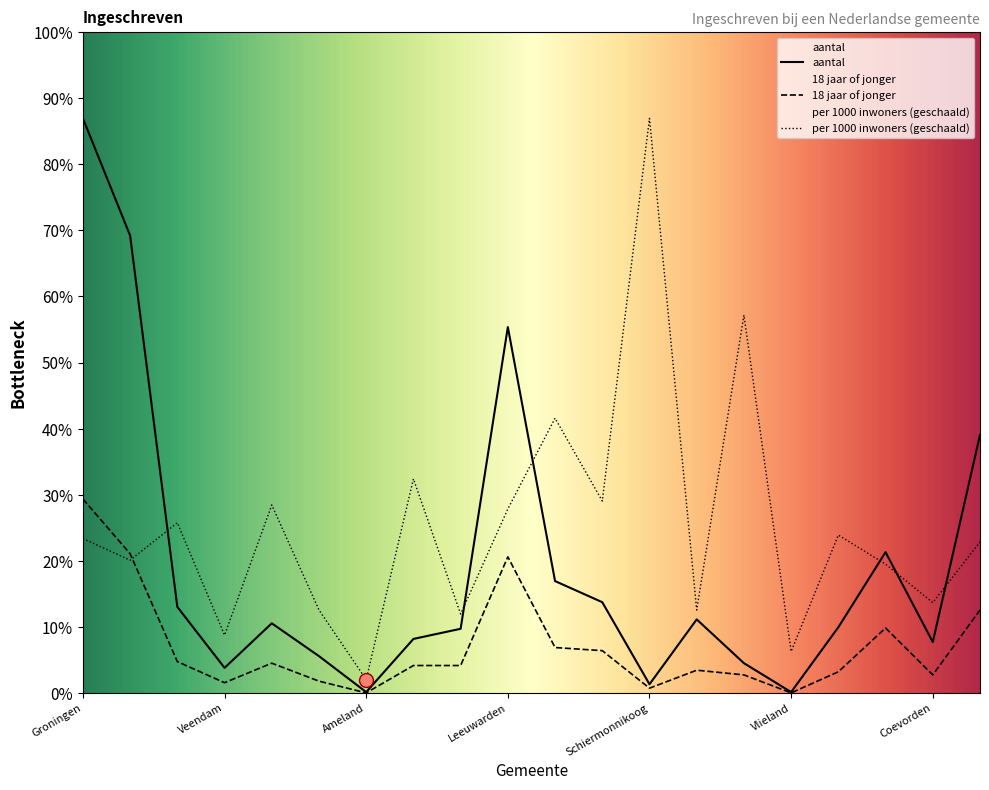

Which series has the widest spread of values?

aantal